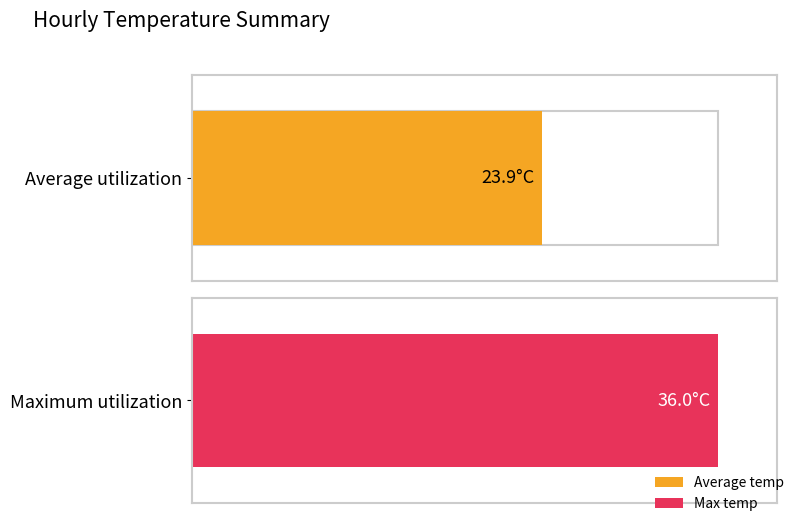

Which series has the largest range (max minus min)?

Max temp